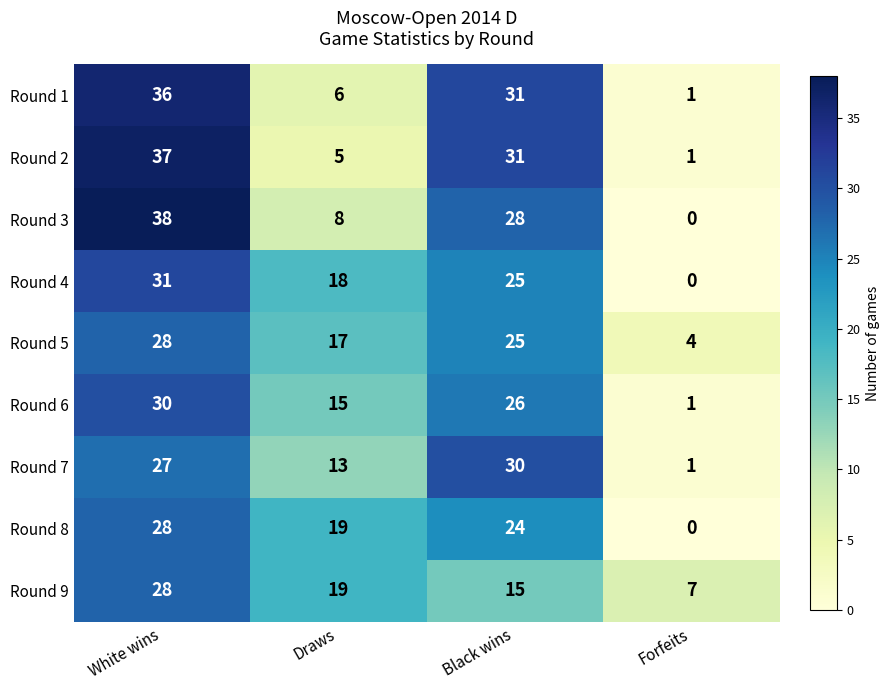

How many series are shown in this chart?

9